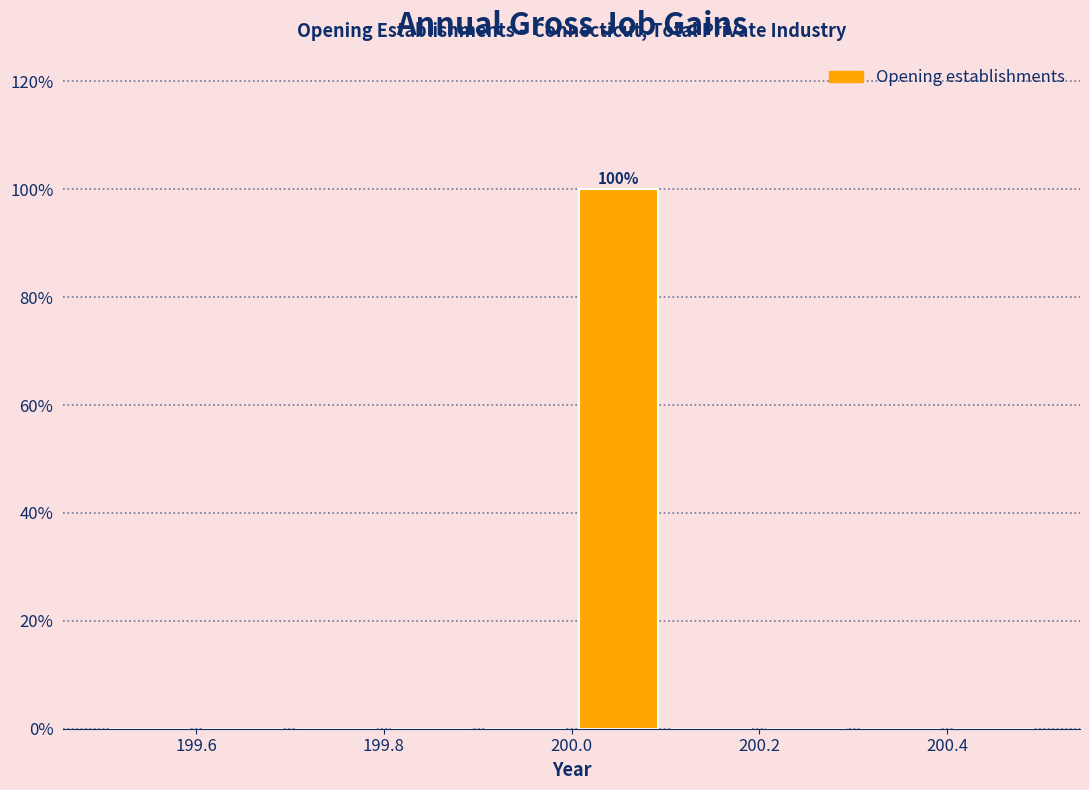

Over which range of the x-axis is the bar tallest?

200.0 to 200.1